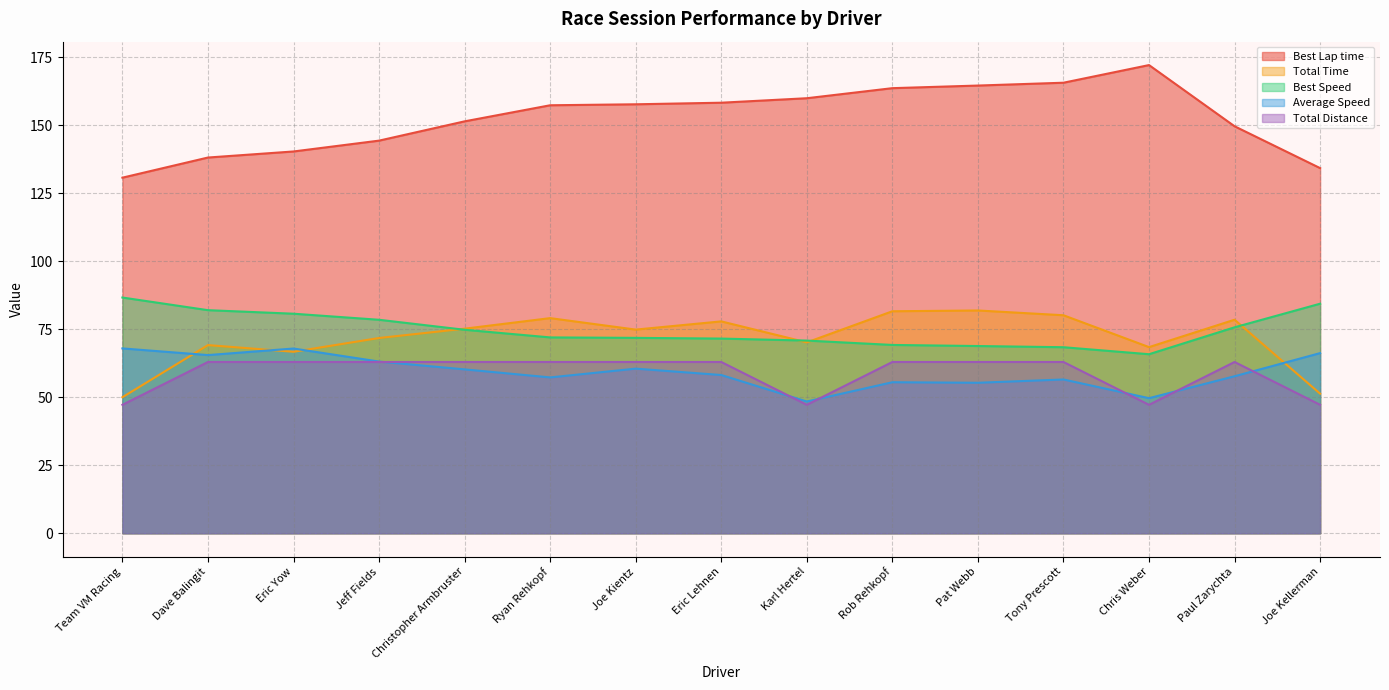

True or false: Total Time has a value of 114.6 at Dave Balingit.

False